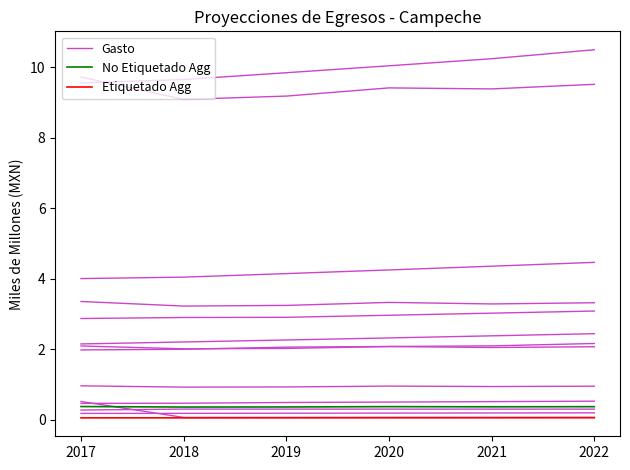

At which category does Gasto reach its first local peak?

2020